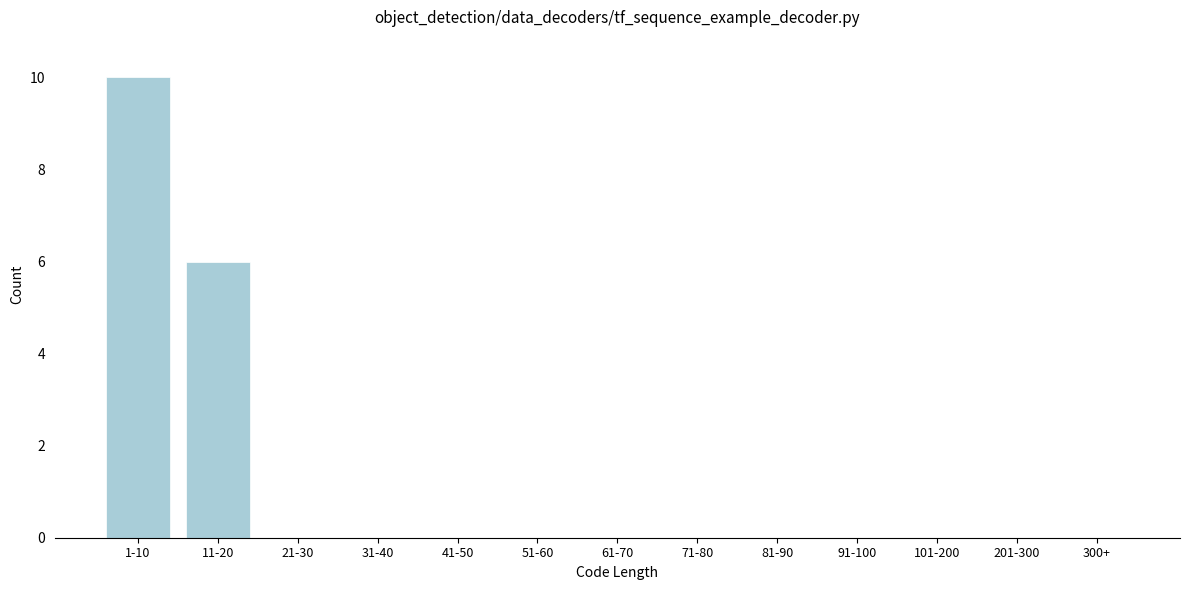

Reading left to right, extract all data points from this chart.

1-10=10	11-20=6	21-30=0	31-40=0	41-50=0	51-60=0	61-70=0	71-80=0	81-90=0	91-100=0	101-200=0	201-300=0	300+=0